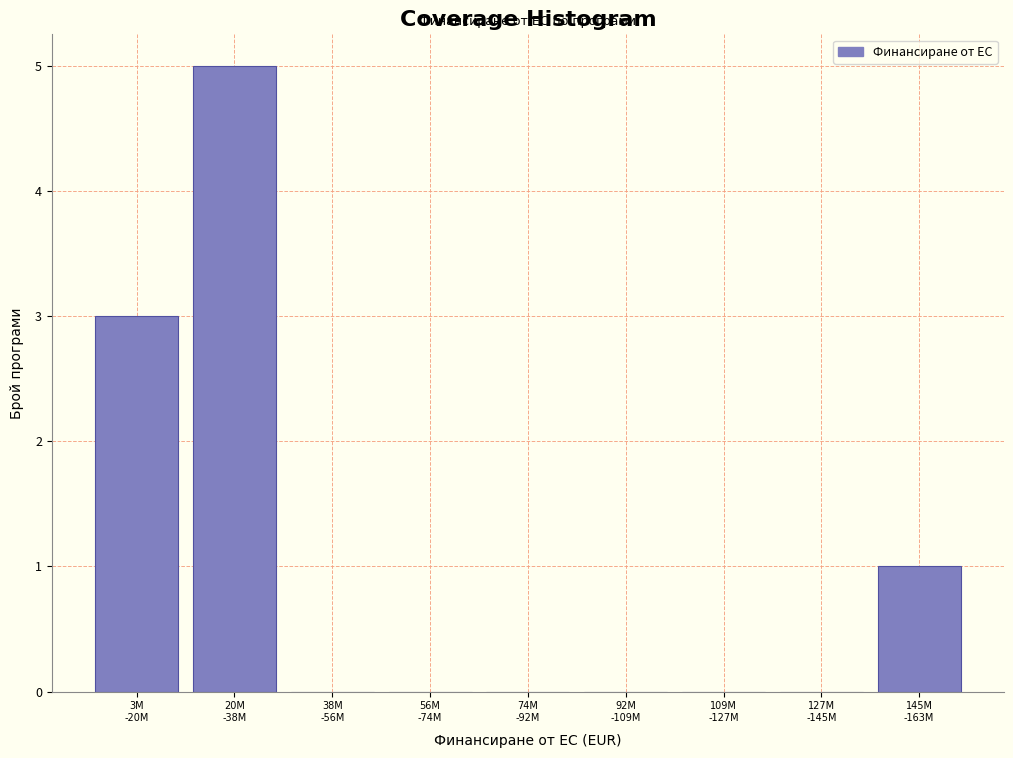

What is the sum of all values?

9